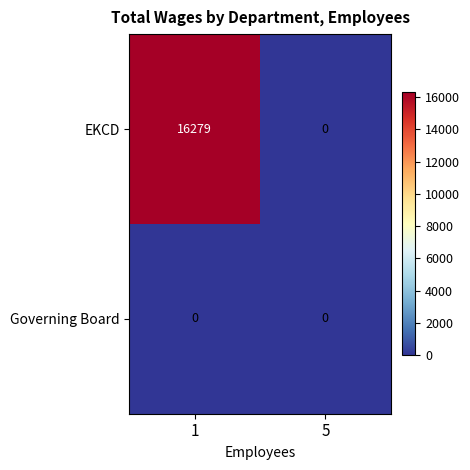

Reading left to right, list all the values displayed in this chart.

EKCD: 16279	0
Governing Board: 0	0